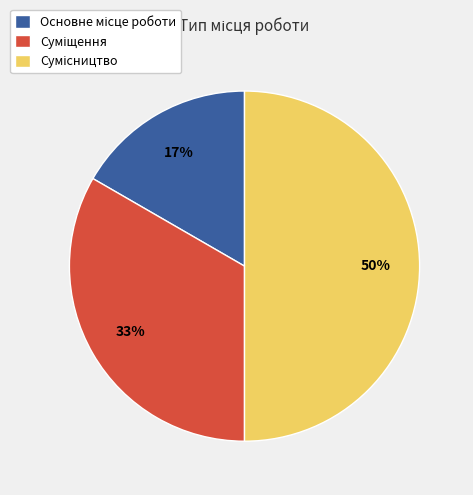

Count the number of slices in the pie.

3